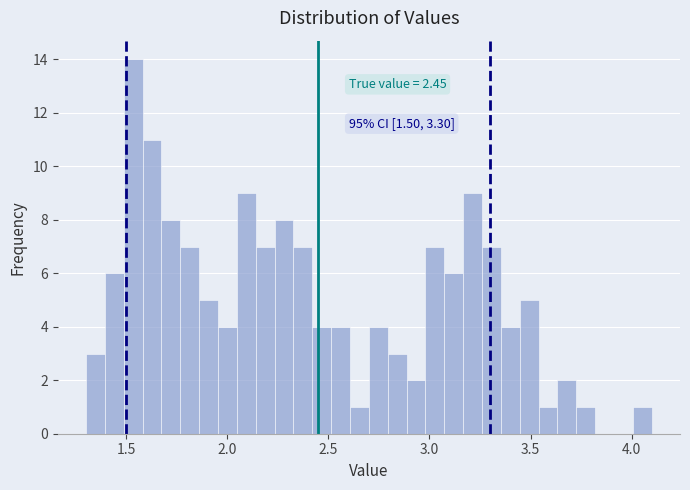

Around what value on the x-axis is the tallest bar? Give the approximate position of its centre, as read against the axis.

1.55